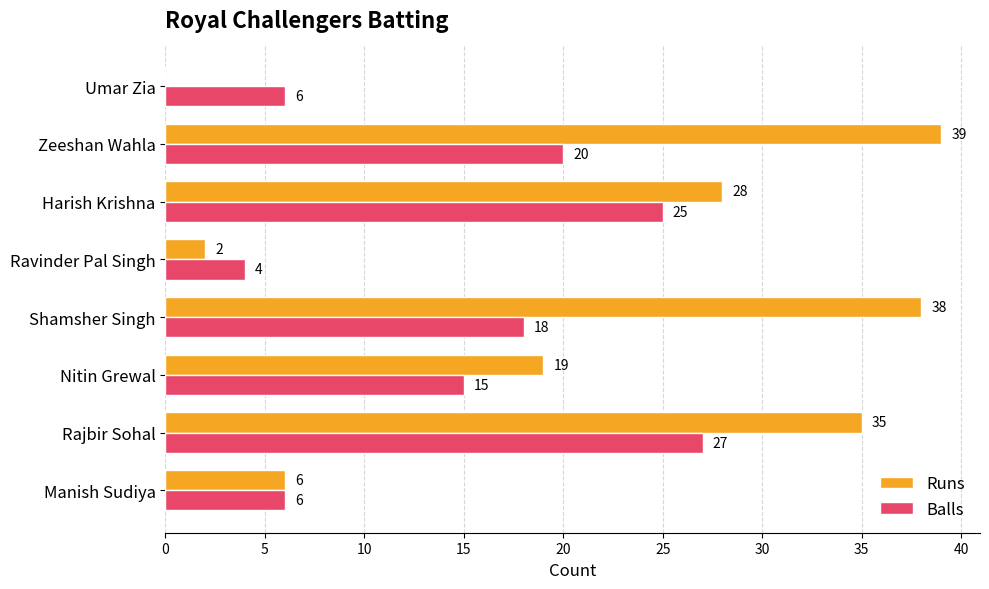

What is the sum of the Balls values at Rajbir Sohal and Nitin Grewal?

42